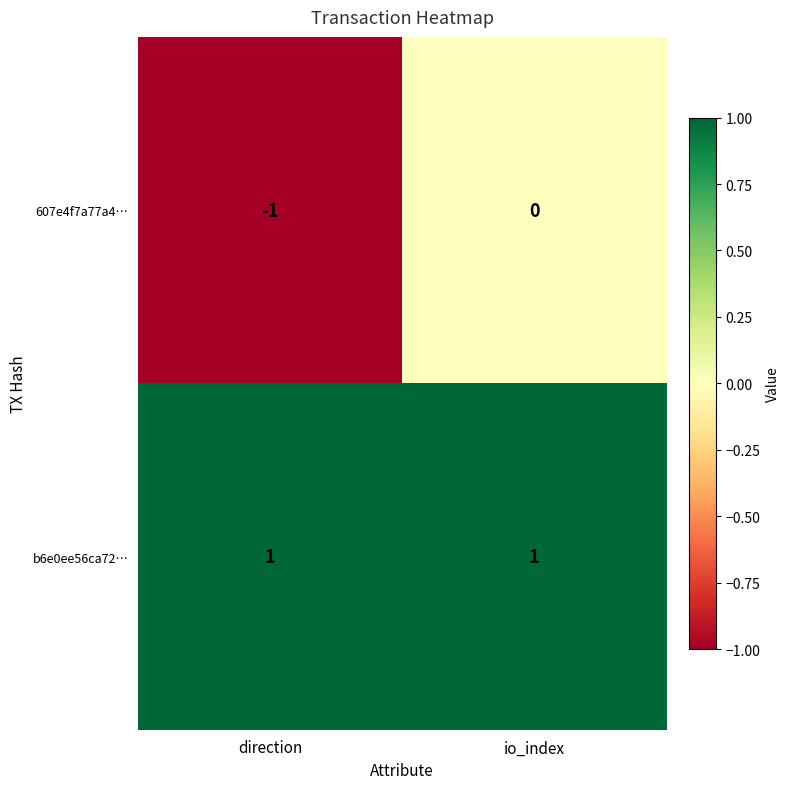

Which category has the lowest value across all series?

direction